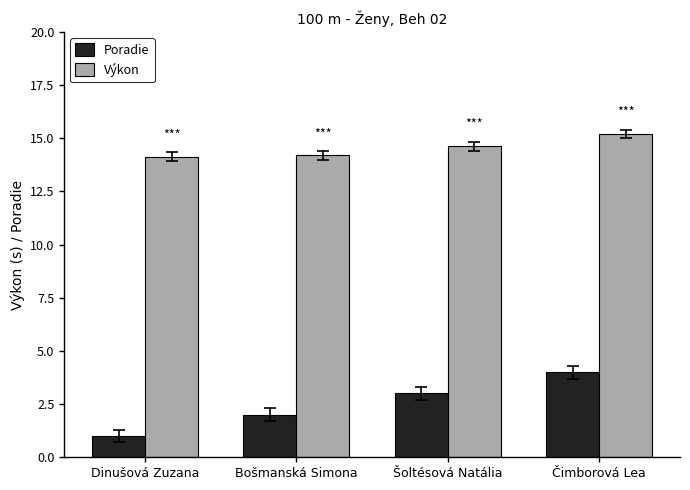

At which category is the sum across all series the highest?

Čimborová Lea